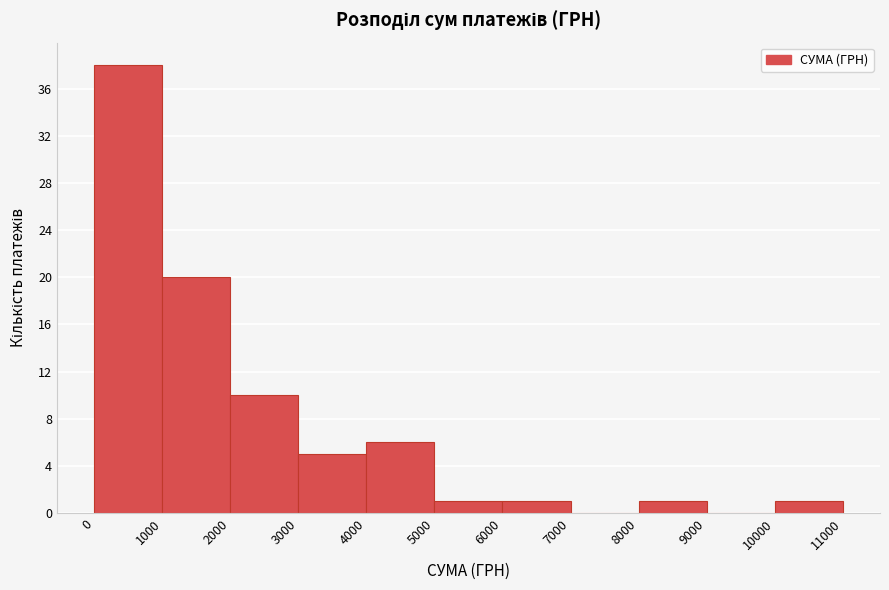

Reading left to right, transcribe this chart: for each bar, give the range it covers on the x-axis and its height. The values are not printed on the chart, so give them approximately, as read against the axis.

0 to 1000: 38
1000 to 2000: 20
2000 to 3000: 10
3000 to 4000: 5
4000 to 5000: 6
5000 to 6000: 1
6000 to 7000: 1
7000 to 8000: 0
8000 to 9000: 1
9000 to 10000: 0
10000 to 11000: 1